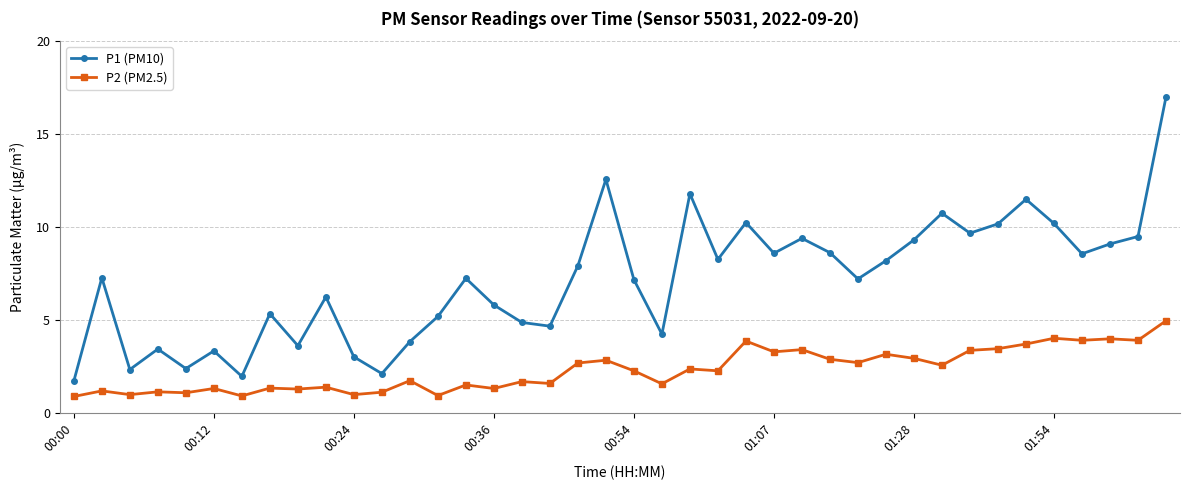

True or false: P2 (PM2.5) has more than 0 interior local peaks.

True